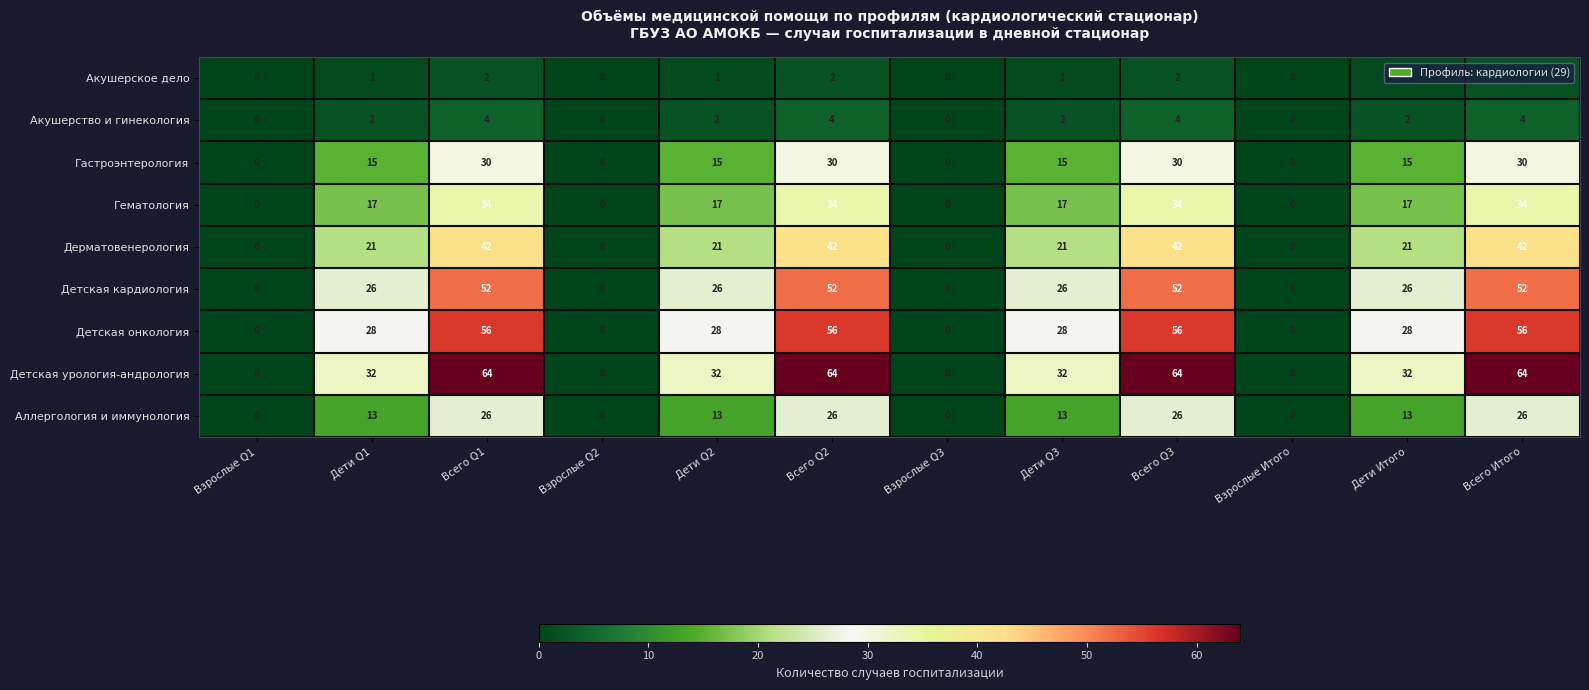

Rank the series by their maximum value, from lowest to highest.

Акушерское дело, Акушерство и гинекология, Аллергология и иммунология, Гастроэнтерология, Гематология, Дерматовенерология, Детская кардиология, Детская онкология, Детская урология-андрология